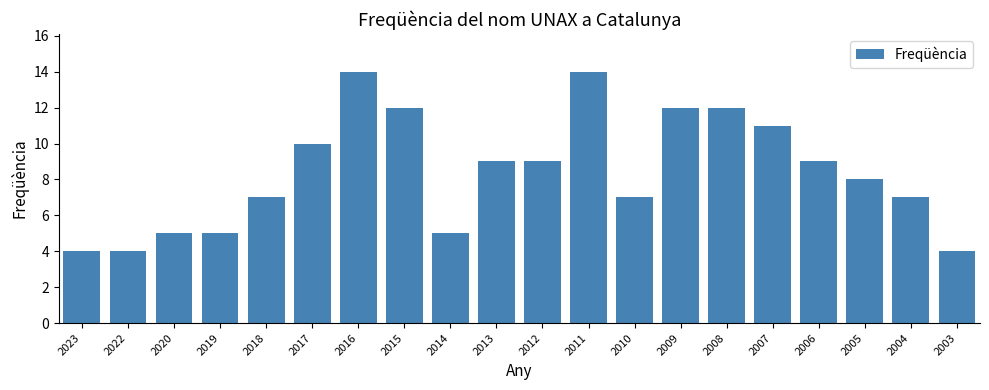

Reading left to right, extract all data points from this chart.

4	4	5	5	7	10	14	12	5	9	9	14	7	12	12	11	9	8	7	4